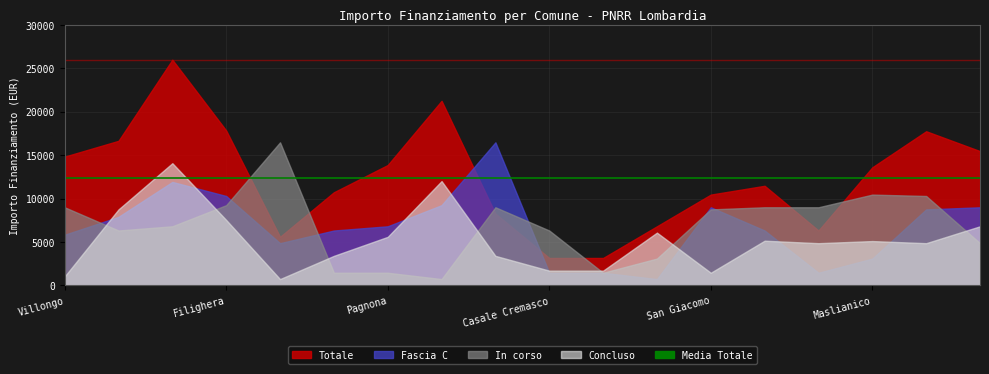

What is the spread (max minus min) of values at San Giacomo?

8991